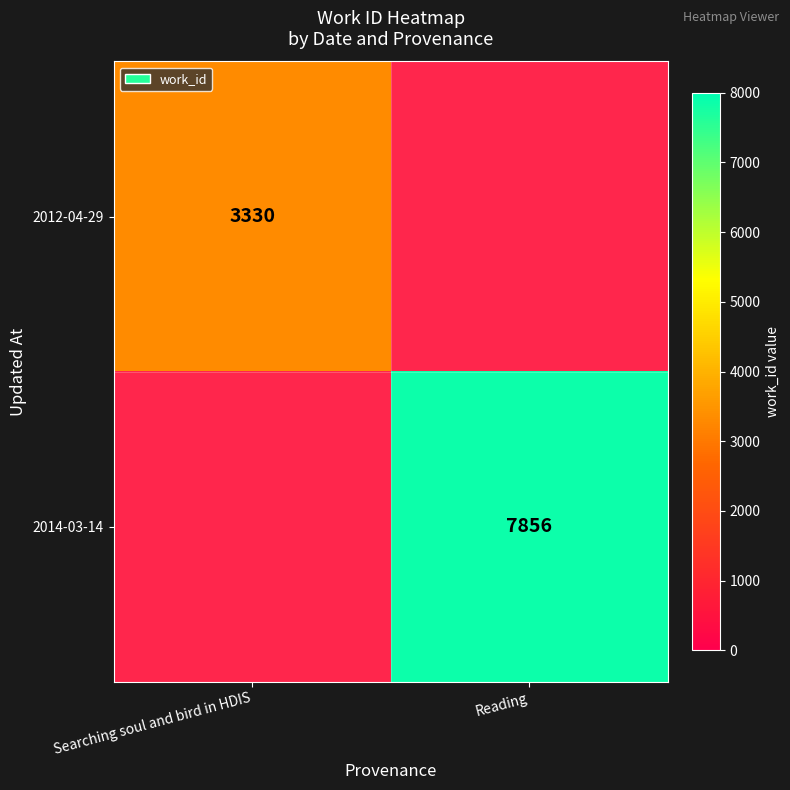

Is it true that 2012-04-29 equals 4529.7 at Searching soul and bird in HDIS?

False